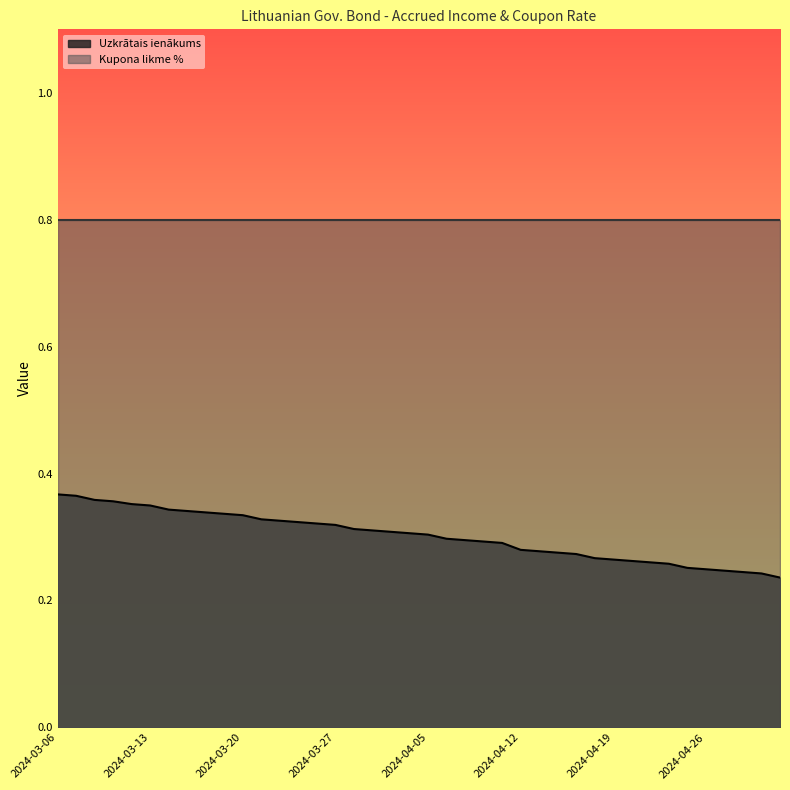

The chart shows a value of 0.3 at 2024-04-25. True or false?

True